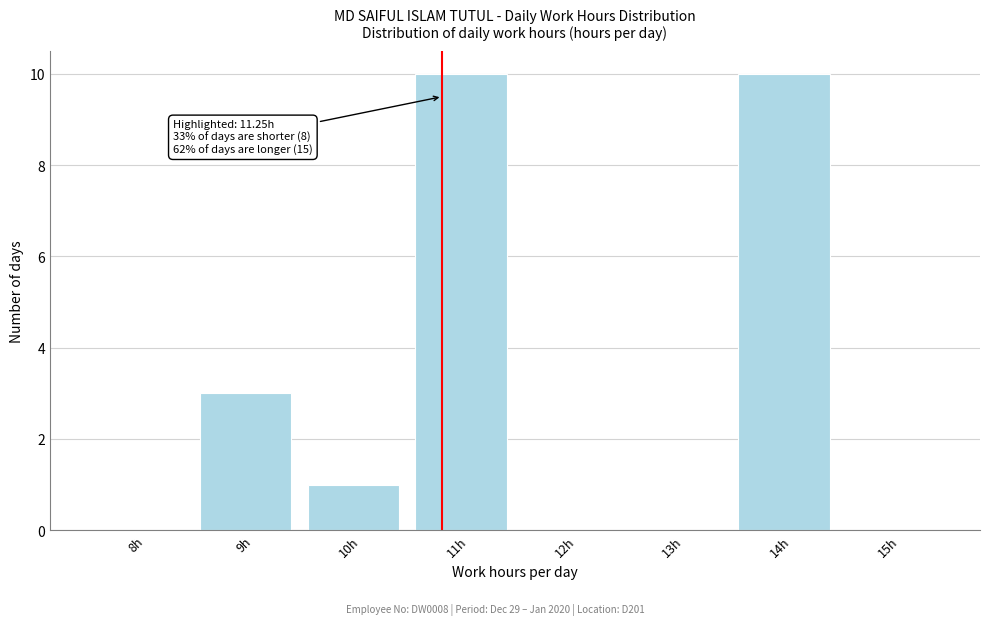

Reading right to left, extract all data points from this chart.

15h=0	14h=10	13h=0	12h=0	11h=10	10h=1	9h=3	8h=0